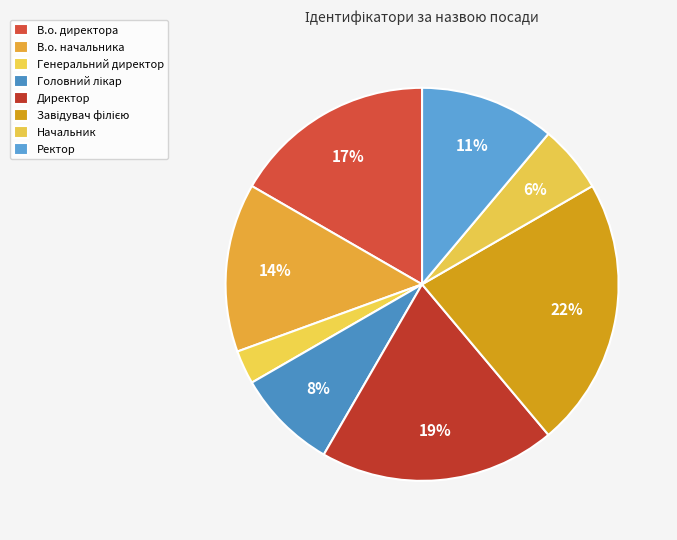

To the nearest percent, what is the combined percentage of Головний лікар and Ректор?

19%